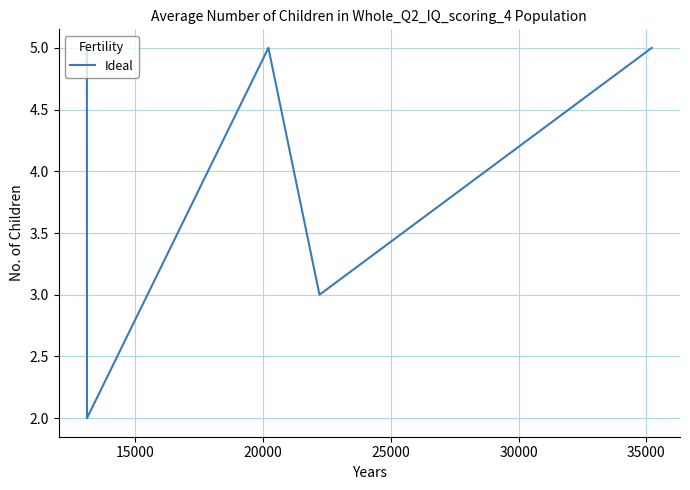

What is the average value?

4